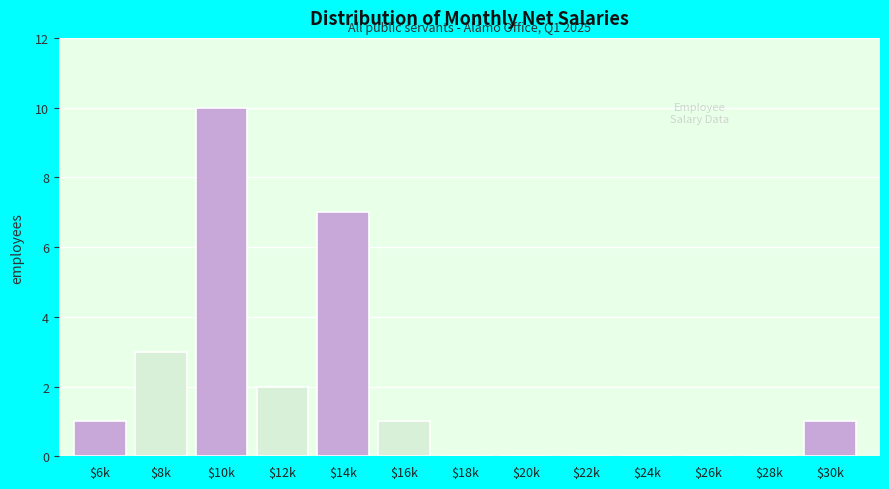

What is the maximum value shown in the chart?

10